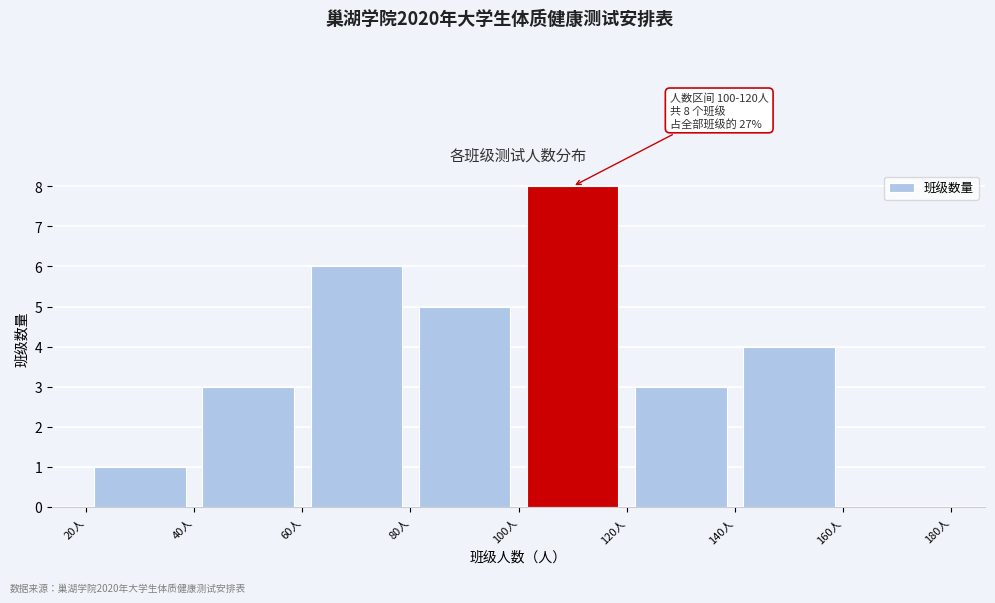

Which range on the x-axis has the tallest bar?

100 to 120